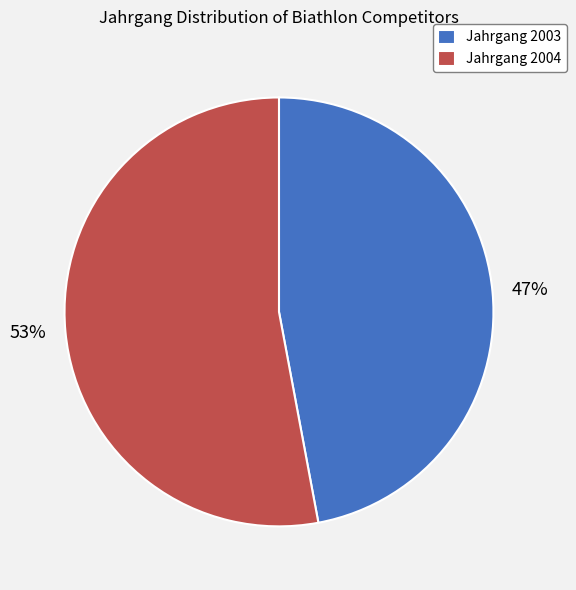

To the nearest percent, what is the difference between the largest and smallest slice percentages?

6%